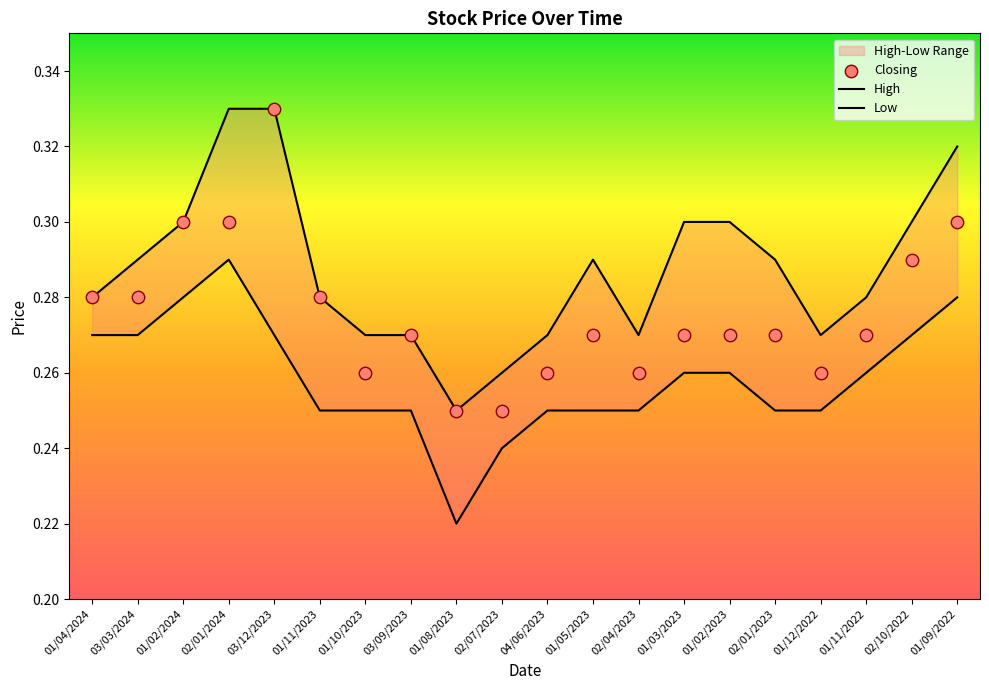

Which series has the largest total across all categories?

High